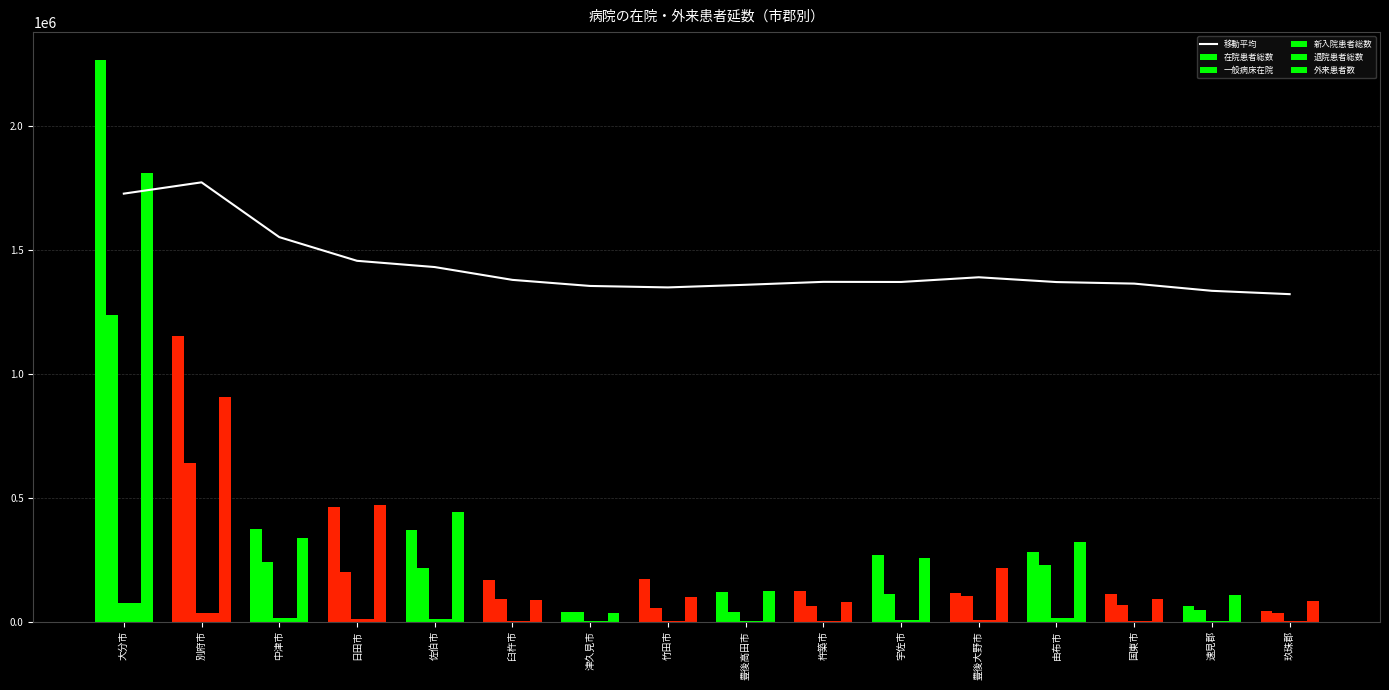

True or false: 移動平均 has a value of 1379879.7 at 臼杵市.

True